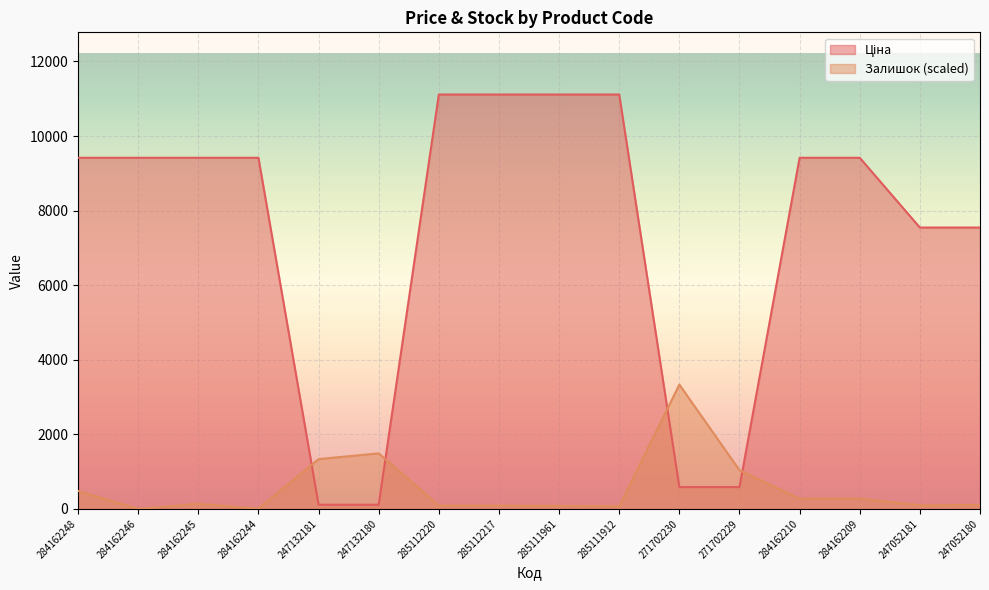

Between 271702230 and 285112217, which is larger?

285112217